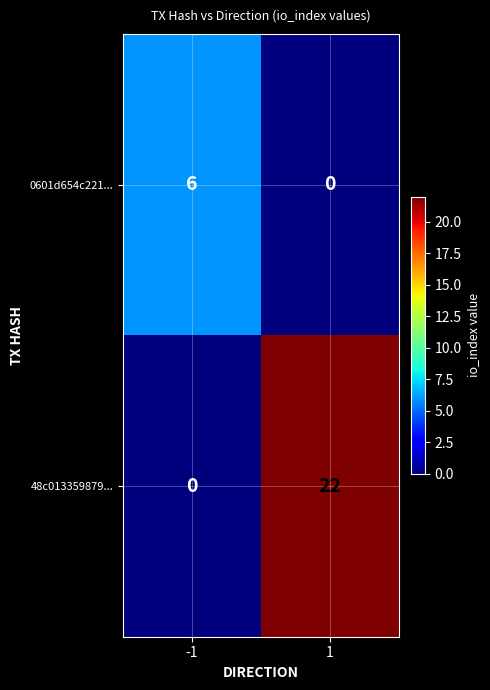

Which series has the largest total across all categories?

48c013359879...